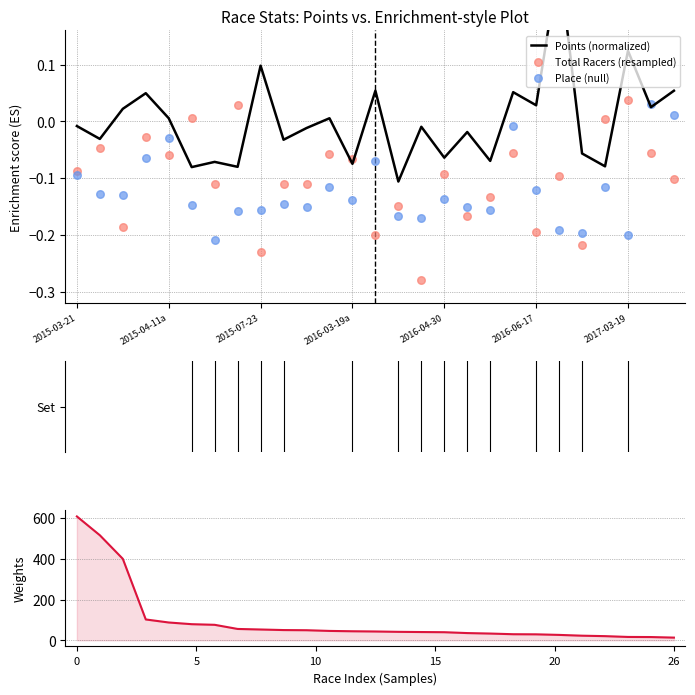

At which category is the sum across all series the highest?

2015-03-21